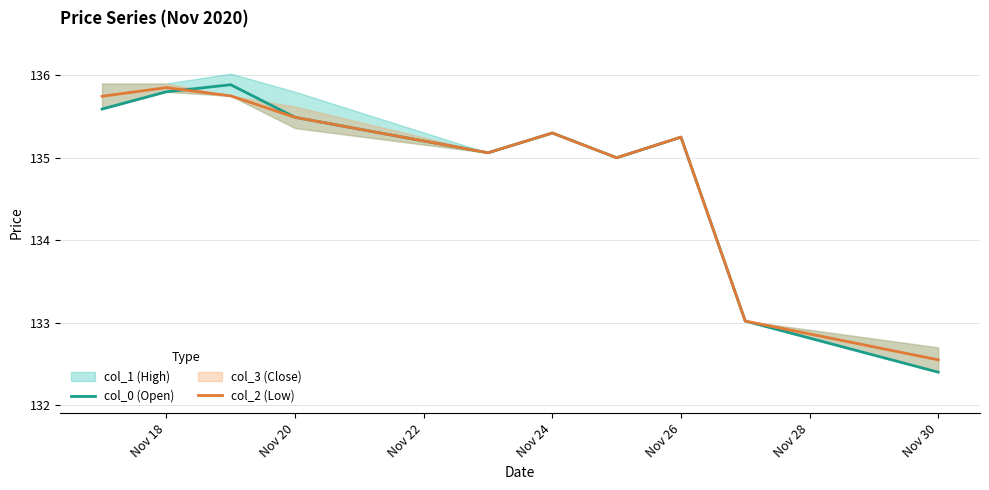

How many interior local valleys does the col_2 (Low) series have?

2